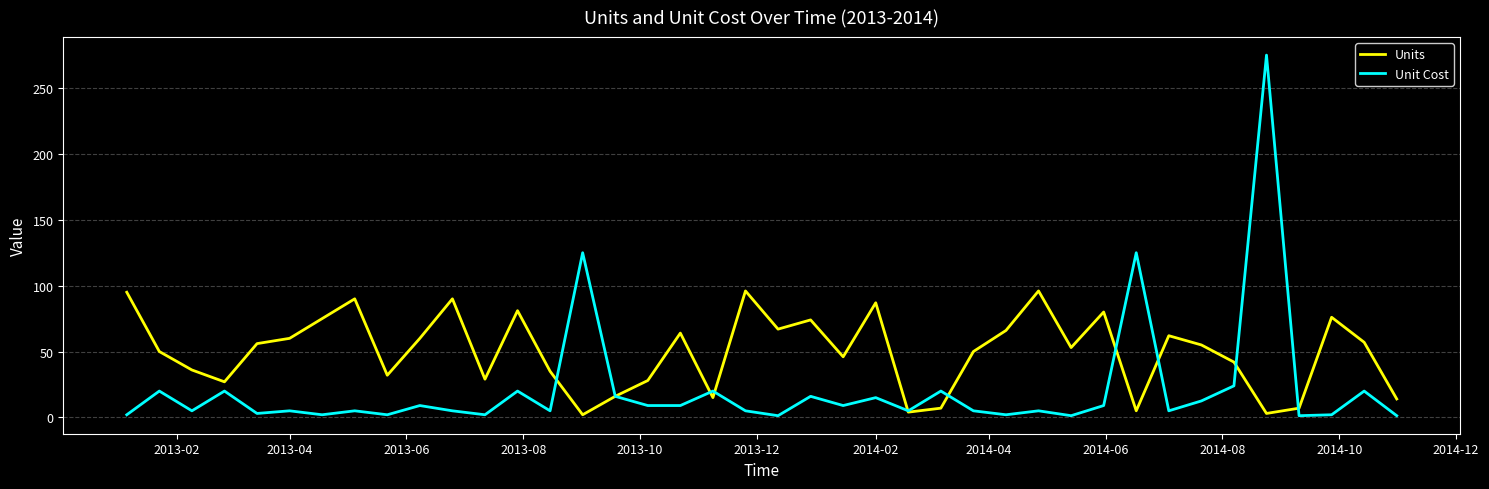

Which series has the largest total across all categories?

Units